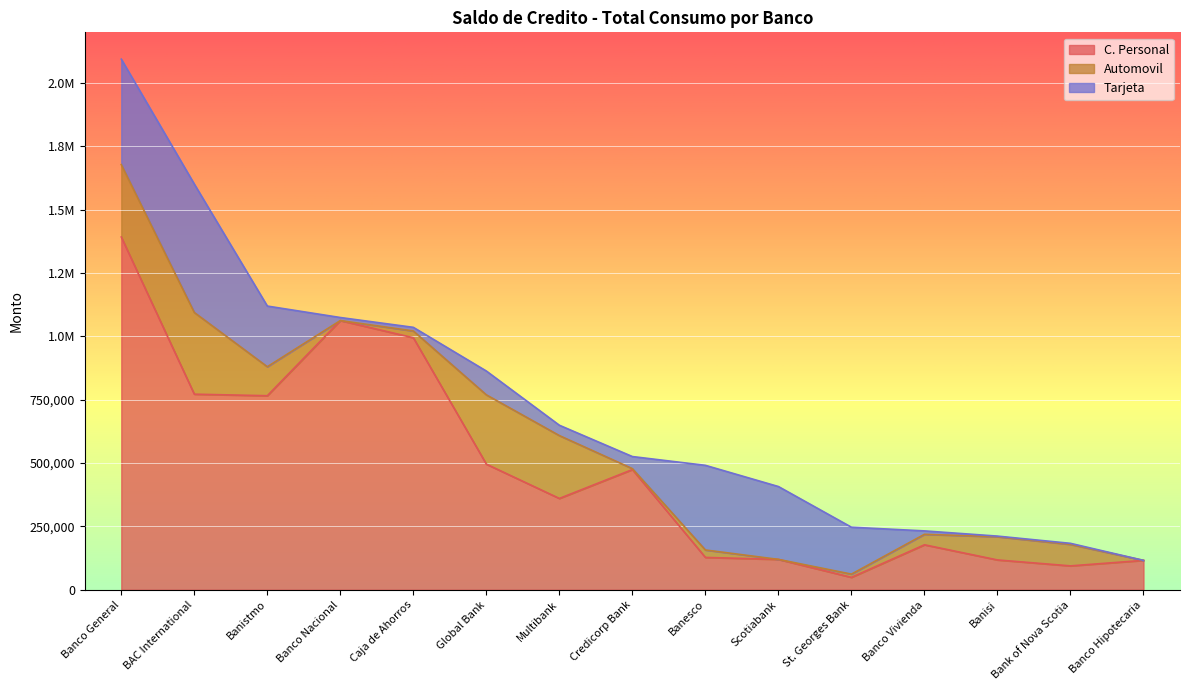

At which label does C. Personal reach its peak?

Banco General